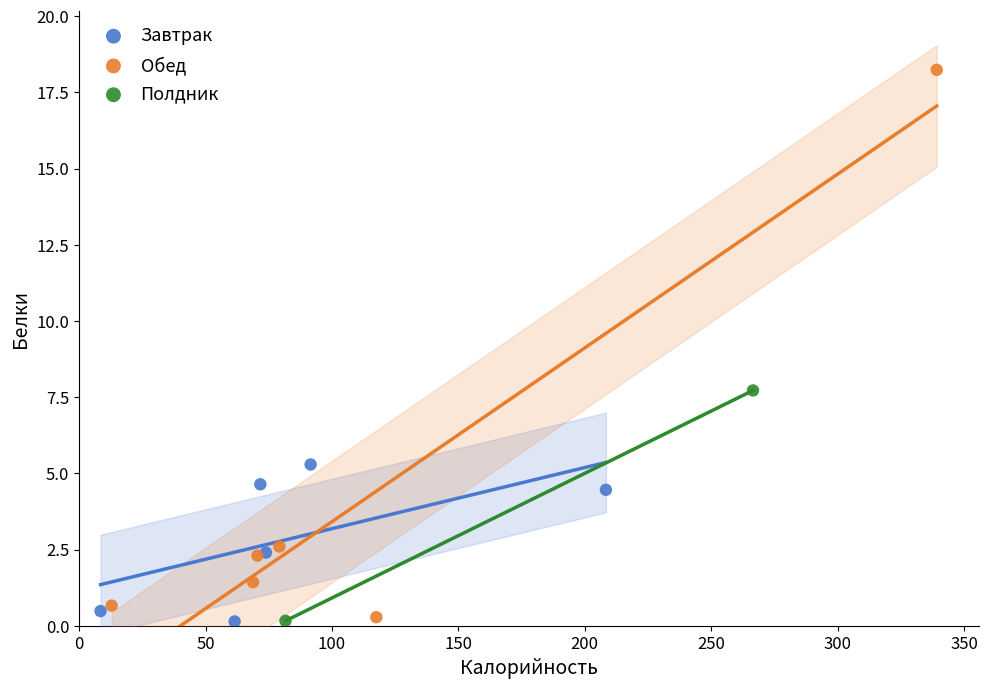

What are all the series names shown in the legend?

Завтрак, Обед, Полдник